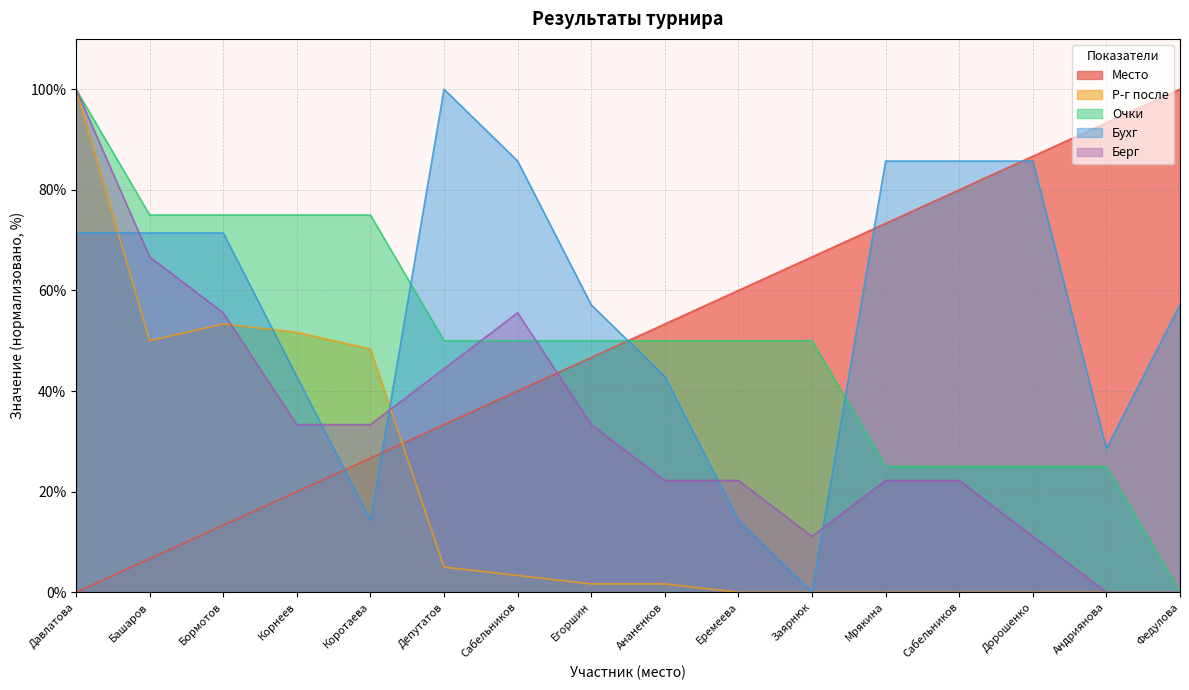

At which category is the sum across all series the highest?

Давлатова